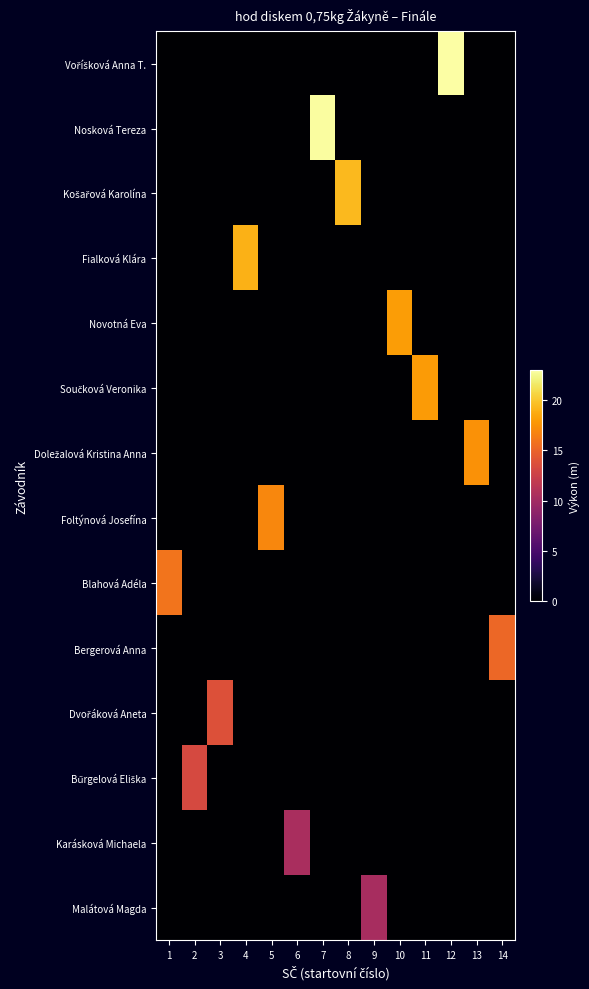

List the series in order of their peak value, highest first.

Voříšková Anna T., Nosková Tereza, Košařová Karolína, Fialková Klára, Novotná Eva, Součková Veronika, Doležalová Kristina Anna, Foltýnová Josefína, Blahová Adéla, Bergerová Anna, Dvořáková Aneta, Bűrgelová Eliška, Karásková Michaela, Malátová Magda